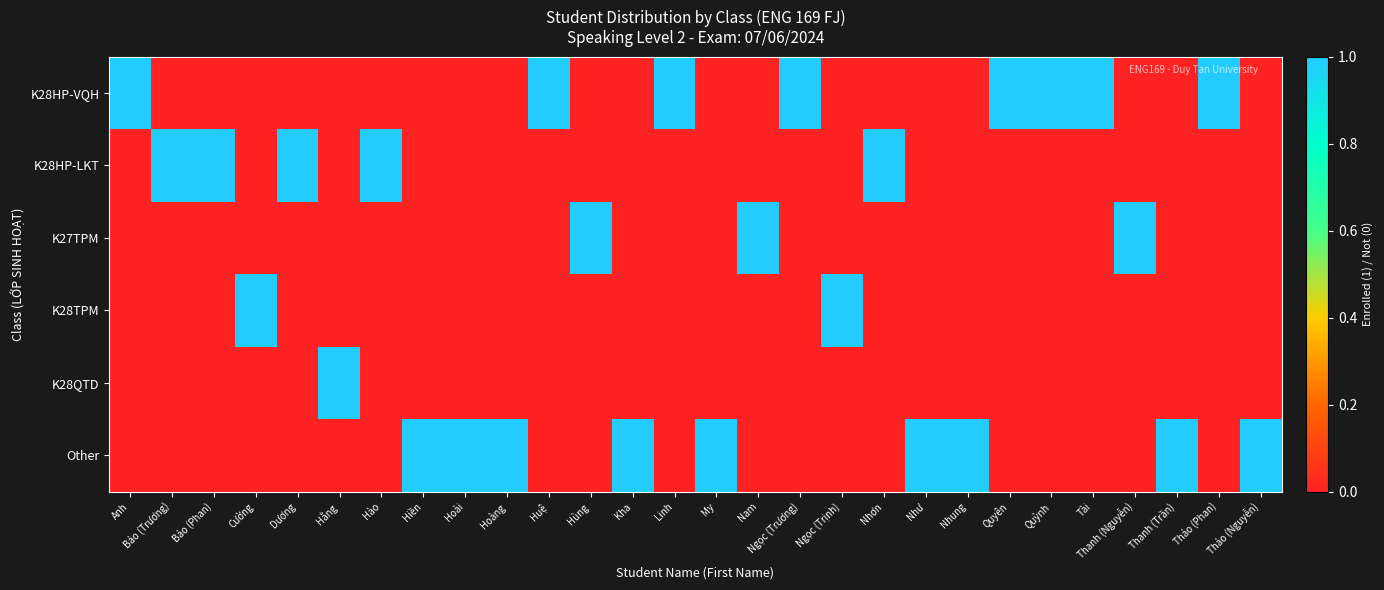

Reading left to right, extract all data points from this chart.

K28HP-VQH: Anh=1	Bảo (Trương)=0	Bảo (Phan)=0	Cường=0	Dương=0	Hằng=0	Hào=0	Hiền=0	Hoài=0	Hoàng=0	Huệ=1	Hùng=0	Kha=0	Linh=1	My=0	Nam=0	Ngọc (Trương)=1	Ngọc (Trịnh)=0	Nhơn=0	Như=0	Nhung=0	Quyên=1	Quỳnh=1	Tài=1	Thanh (Nguyễn)=0	Thanh (Trần)=0	Thảo (Phan)=1	Thảo (Nguyễn)=0
K28HP-LKT: Anh=0	Bảo (Trương)=1	Bảo (Phan)=1	Cường=0	Dương=1	Hằng=0	Hào=1	Hiền=0	Hoài=0	Hoàng=0	Huệ=0	Hùng=0	Kha=0	Linh=0	My=0	Nam=0	Ngọc (Trương)=0	Ngọc (Trịnh)=0	Nhơn=1	Như=0	Nhung=0	Quyên=0	Quỳnh=0	Tài=0	Thanh (Nguyễn)=0	Thanh (Trần)=0	Thảo (Phan)=0	Thảo (Nguyễn)=0
K27TPM: Anh=0	Bảo (Trương)=0	Bảo (Phan)=0	Cường=0	Dương=0	Hằng=0	Hào=0	Hiền=0	Hoài=0	Hoàng=0	Huệ=0	Hùng=1	Kha=0	Linh=0	My=0	Nam=1	Ngọc (Trương)=0	Ngọc (Trịnh)=0	Nhơn=0	Như=0	Nhung=0	Quyên=0	Quỳnh=0	Tài=0	Thanh (Nguyễn)=1	Thanh (Trần)=0	Thảo (Phan)=0	Thảo (Nguyễn)=0
K28TPM: Anh=0	Bảo (Trương)=0	Bảo (Phan)=0	Cường=1	Dương=0	Hằng=0	Hào=0	Hiền=0	Hoài=0	Hoàng=0	Huệ=0	Hùng=0	Kha=0	Linh=0	My=0	Nam=0	Ngọc (Trương)=0	Ngọc (Trịnh)=1	Nhơn=0	Như=0	Nhung=0	Quyên=0	Quỳnh=0	Tài=0	Thanh (Nguyễn)=0	Thanh (Trần)=0	Thảo (Phan)=0	Thảo (Nguyễn)=0
K28QTD: Anh=0	Bảo (Trương)=0	Bảo (Phan)=0	Cường=0	Dương=0	Hằng=1	Hào=0	Hiền=0	Hoài=0	Hoàng=0	Huệ=0	Hùng=0	Kha=0	Linh=0	My=0	Nam=0	Ngọc (Trương)=0	Ngọc (Trịnh)=0	Nhơn=0	Như=0	Nhung=0	Quyên=0	Quỳnh=0	Tài=0	Thanh (Nguyễn)=0	Thanh (Trần)=0	Thảo (Phan)=0	Thảo (Nguyễn)=0
Other: Anh=0	Bảo (Trương)=0	Bảo (Phan)=0	Cường=0	Dương=0	Hằng=0	Hào=0	Hiền=1	Hoài=1	Hoàng=1	Huệ=0	Hùng=0	Kha=1	Linh=0	My=1	Nam=0	Ngọc (Trương)=0	Ngọc (Trịnh)=0	Nhơn=0	Như=1	Nhung=1	Quyên=0	Quỳnh=0	Tài=0	Thanh (Nguyễn)=0	Thanh (Trần)=1	Thảo (Phan)=0	Thảo (Nguyễn)=1